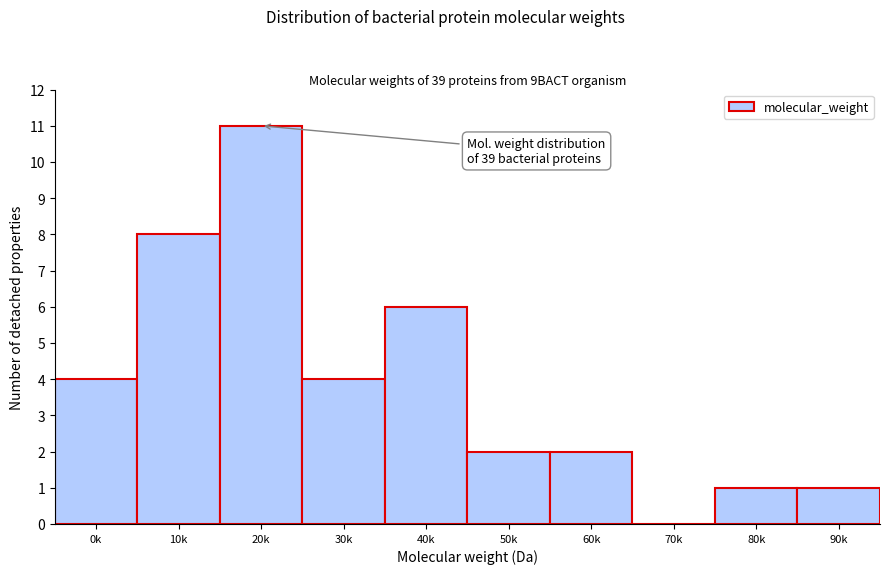

Reading right to left, list all the values displayed in this chart.

90k=1	80k=1	70k=0	60k=2	50k=2	40k=6	30k=4	20k=11	10k=8	0k=4